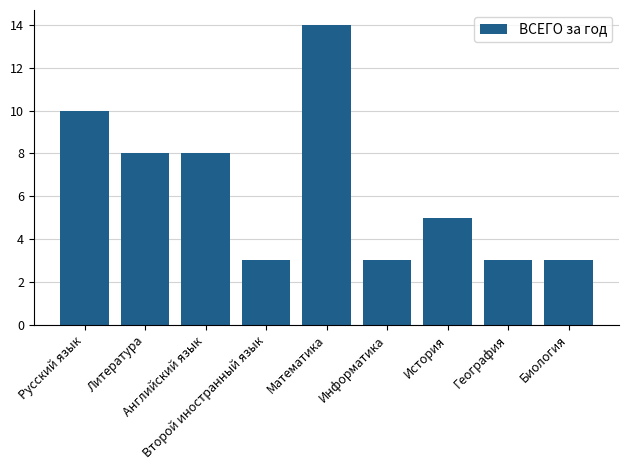

True or false: the data shows 1 at География.

False